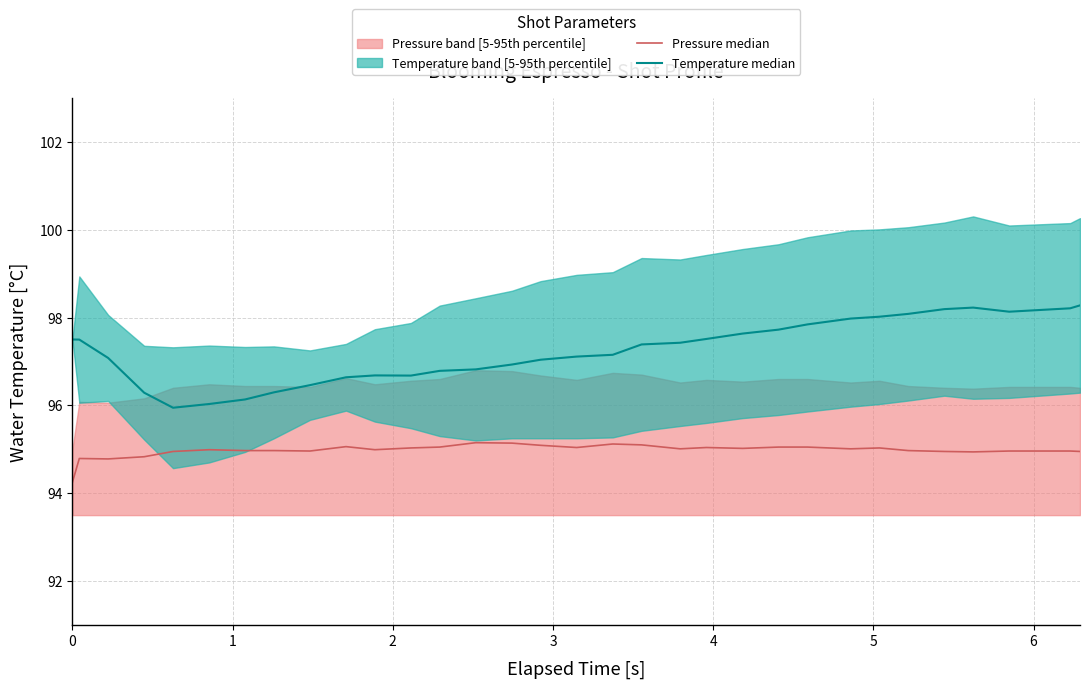

What is the minimum value shown in the chart?

94.2